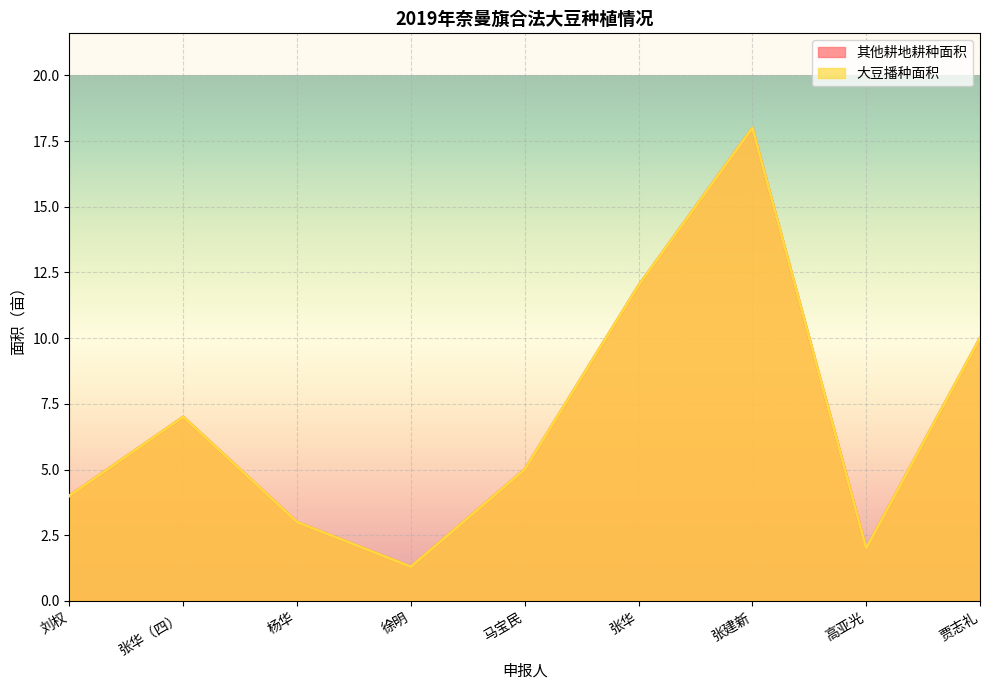

What are all the series names shown in the legend?

其他耕地耕种面积, 大豆播种面积